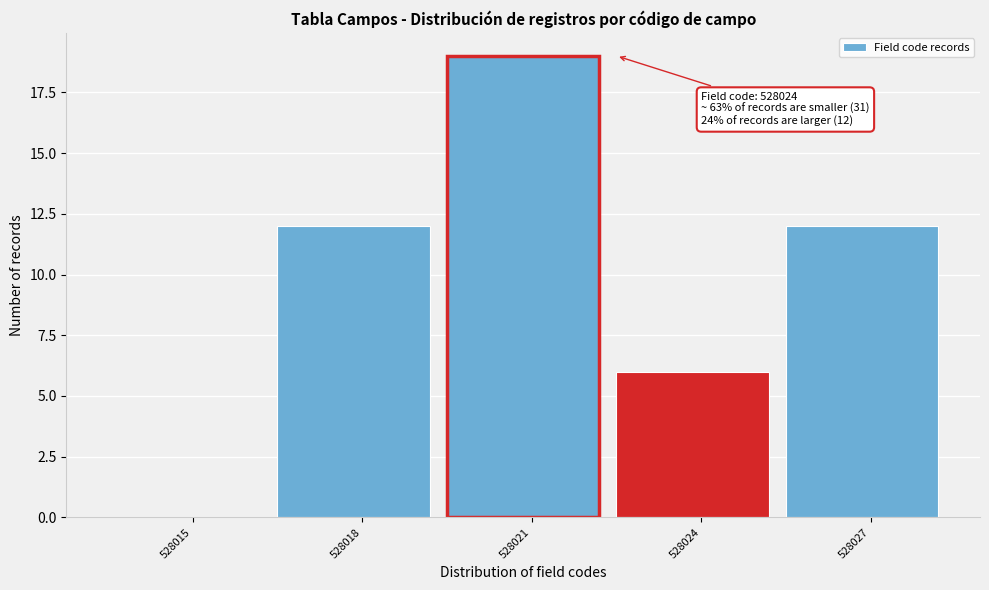

Reading left to right, extract all data points from this chart.

528015=0	528018=12	528021=19	528024=6	528027=12